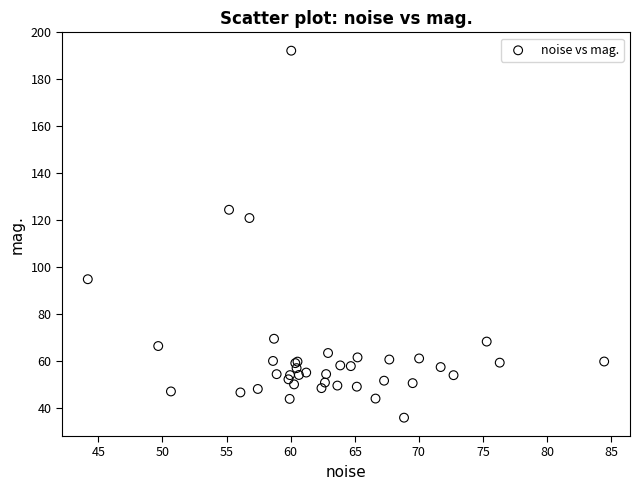

What Y value in the scatter plot is closest to 113?

120.9